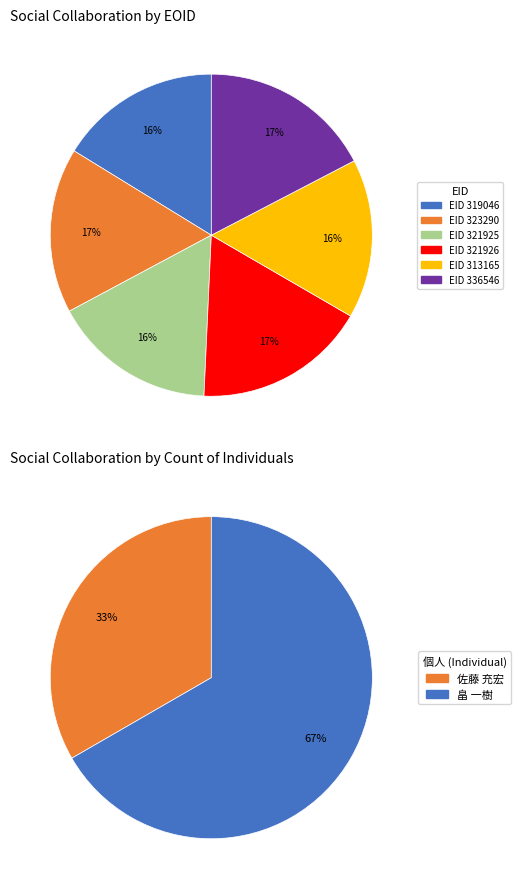

Count the number of slices in the pie.

6